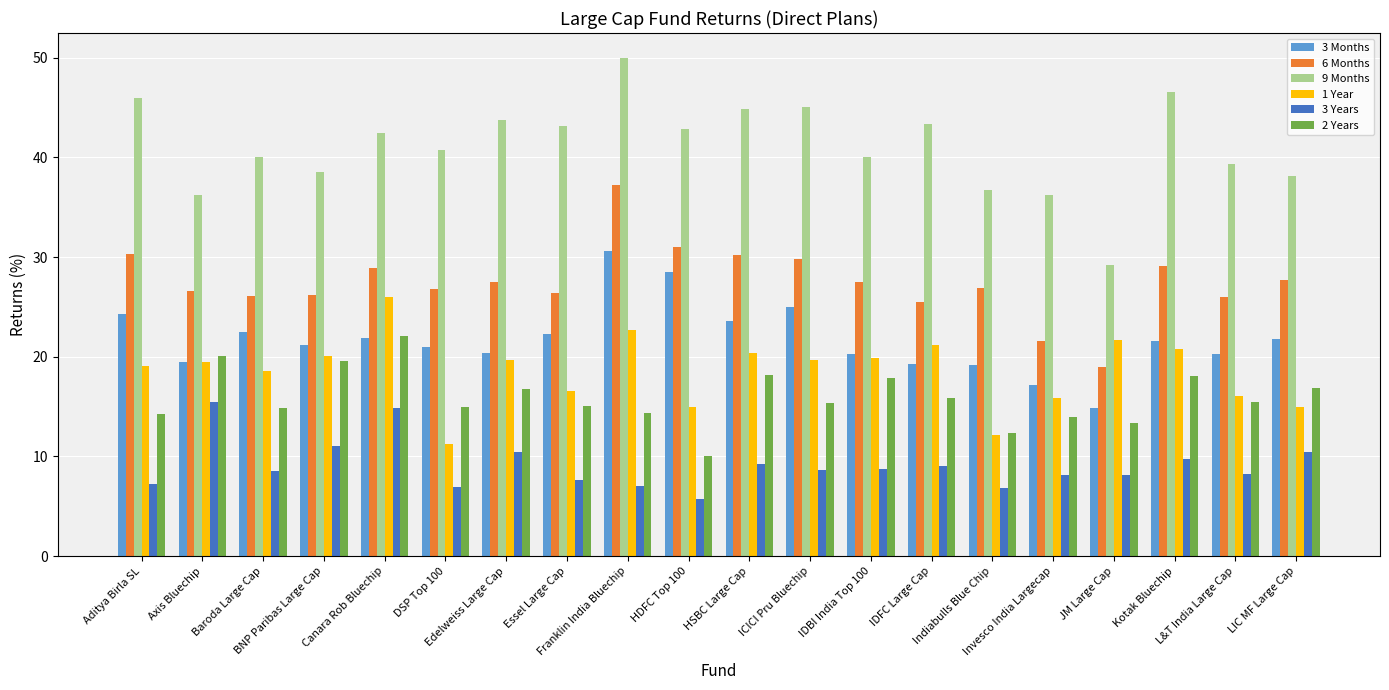

How many data points does each series have?

20